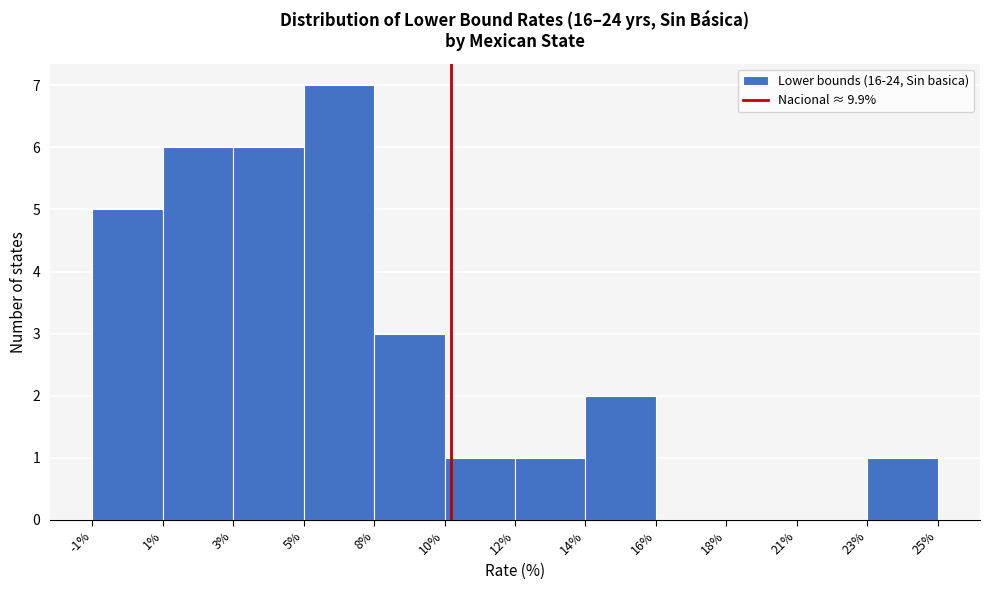

Reading left to right, what are all the values shown in this chart?

-1%=5	1%=6	3%=6	5%=7	8%=3	10%=1	12%=1	14%=2	16%=0	18%=0	21%=0	23%=1